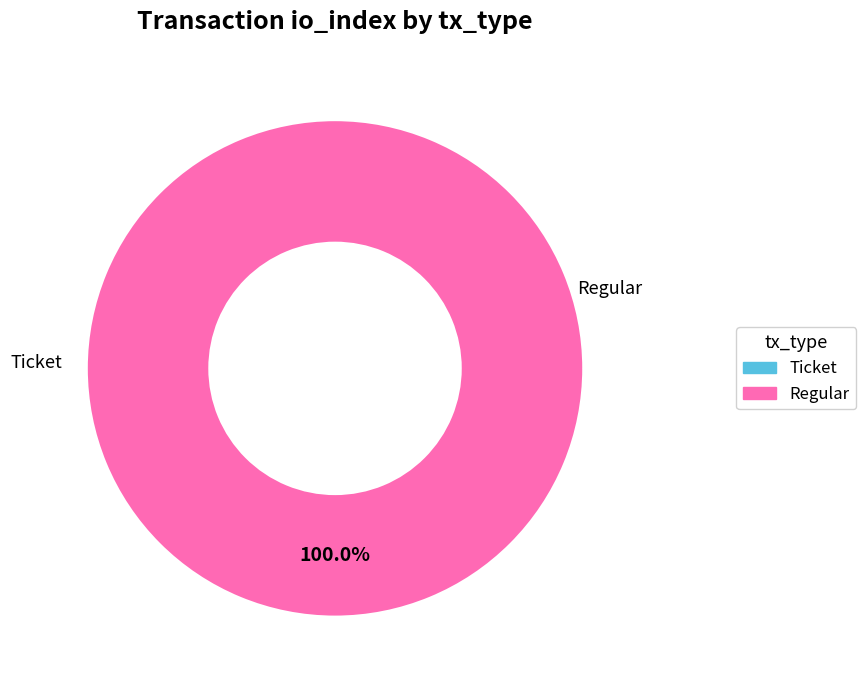

What is the largest slice in the pie chart?

Regular